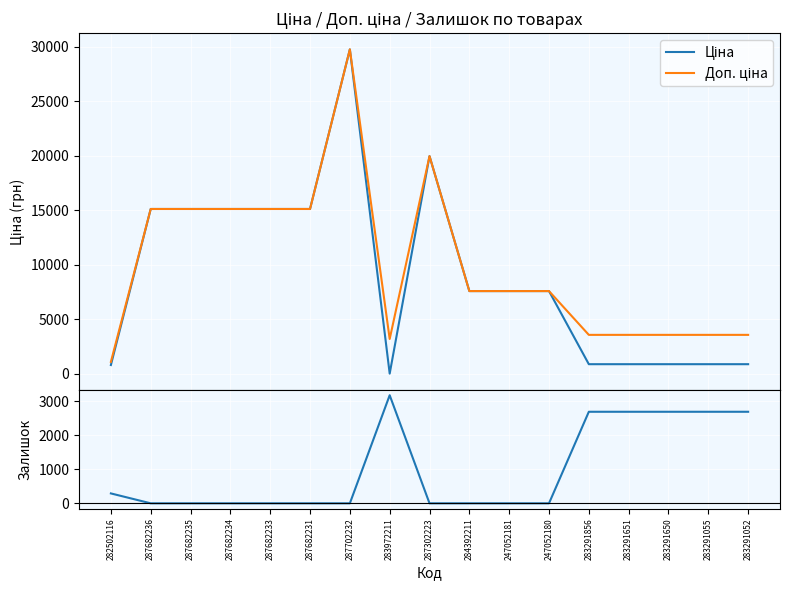

What is the label of the 14th point from the right?

287682234